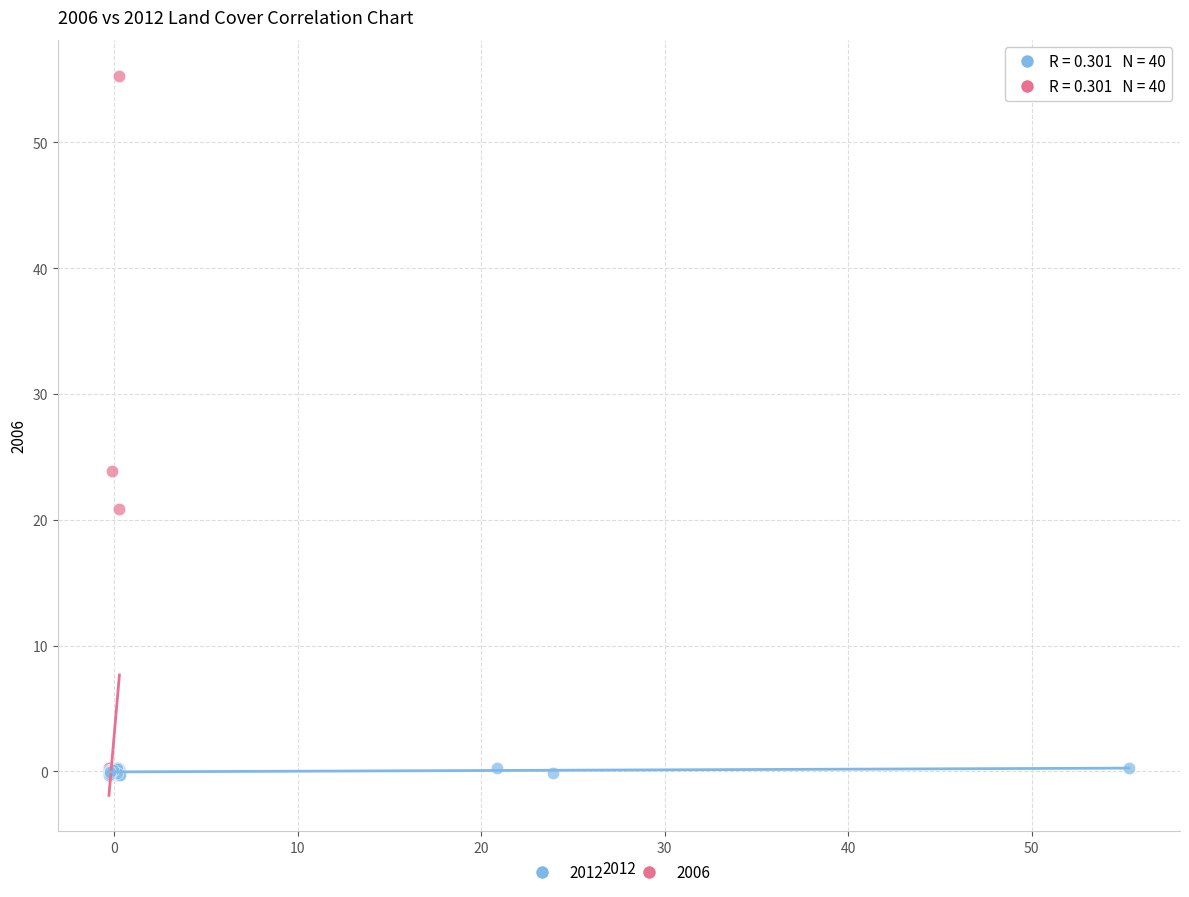

Which series contains the highest Y value?

2006